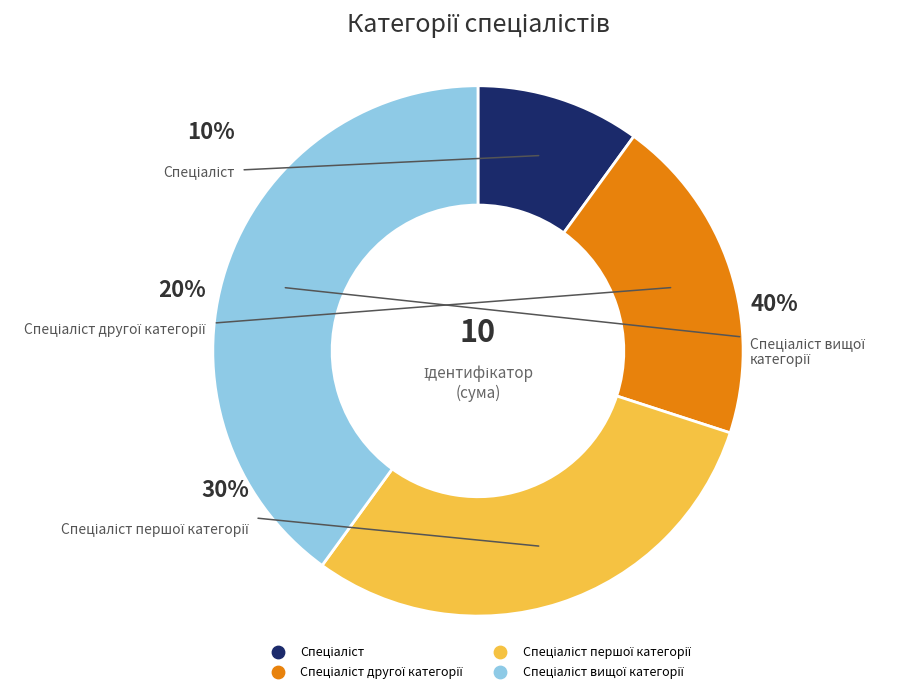

To the nearest percent, what portion does Спеціаліст першої категорії represent?

30%